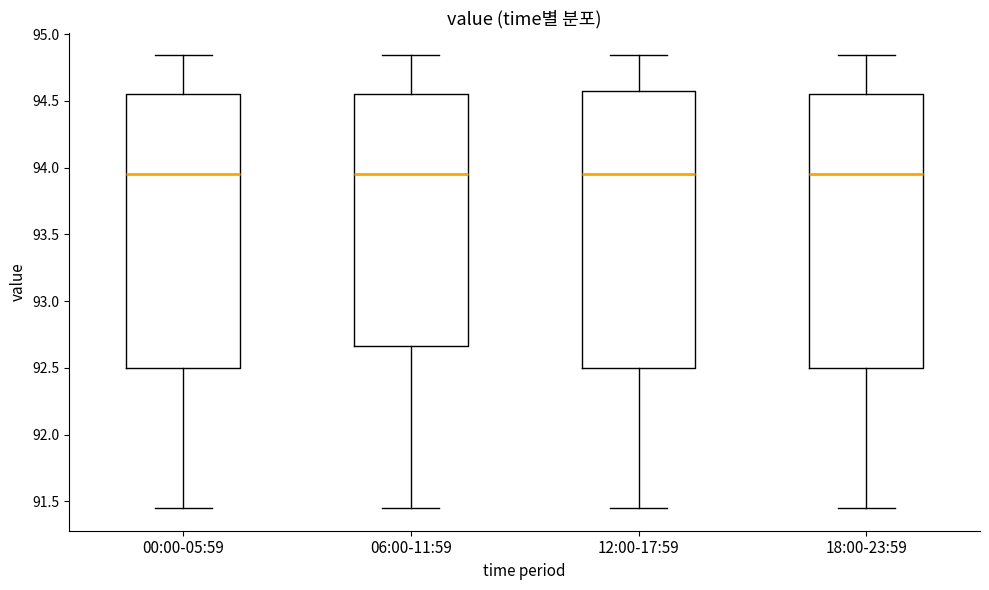

Reading left to right, transcribe this box plot: for each box, give where its median line is, the range the box spans, and where its two whiskers end, as read against the y-axis. The values are not printed on the chart, so give them approximately, as read against the axis.

00:00-05:59: median 93.95, box 92.50 to 94.55, whiskers 91.45 to 94.85
06:00-11:59: median 93.95, box 92.65 to 94.55, whiskers 91.45 to 94.85
12:00-17:59: median 93.95, box 92.50 to 94.60, whiskers 91.45 to 94.85
18:00-23:59: median 93.95, box 92.50 to 94.55, whiskers 91.45 to 94.85